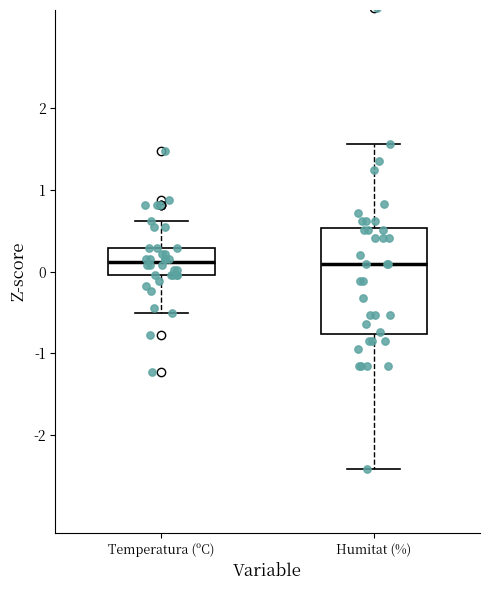

Where is the lower edge of the box for Humitat (%) on the y-axis? The values are not printed on the chart, so give them approximately, as read against the axis.

-0.8